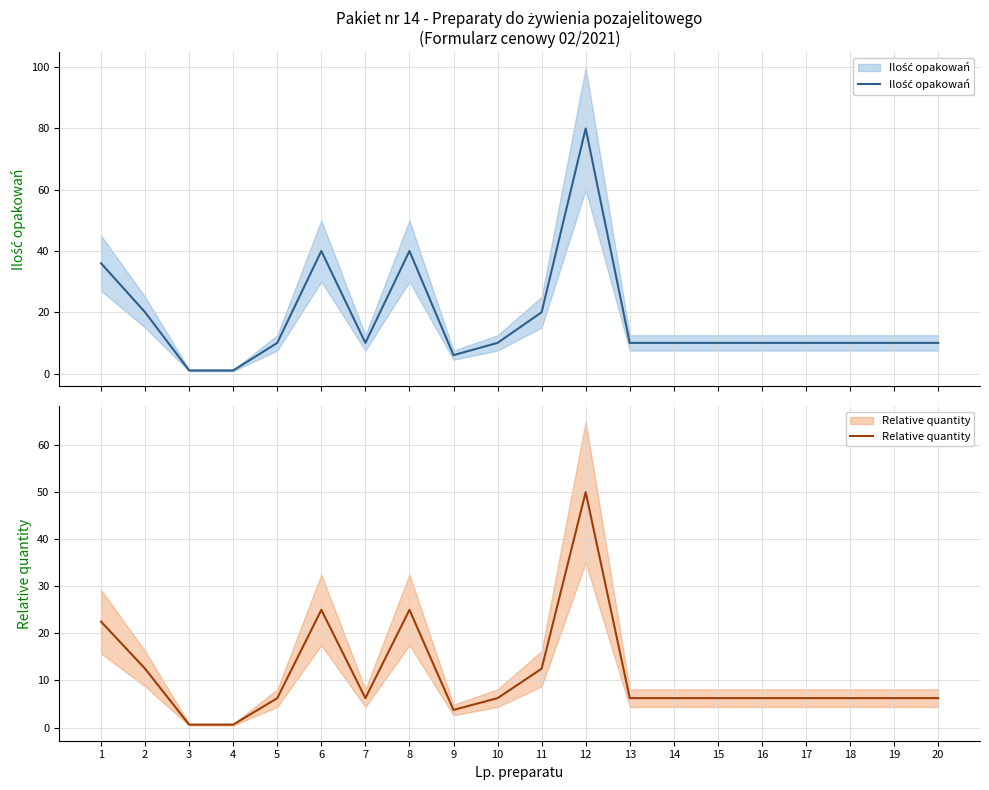

At how many categories does at least one series exceed 71?

1